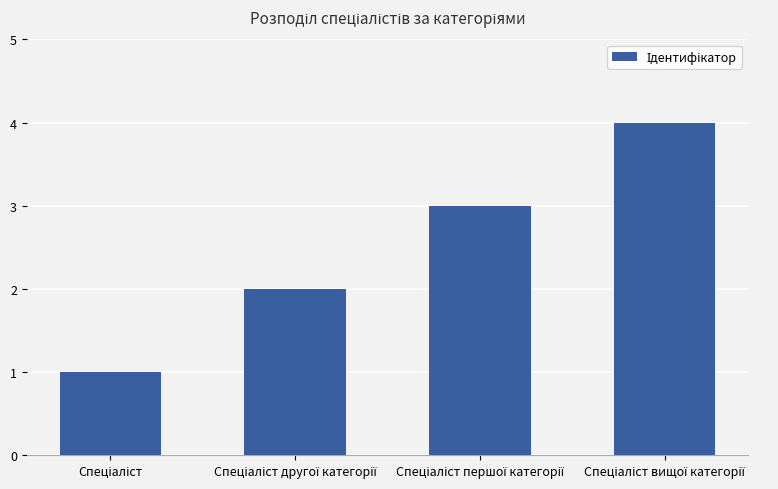

What is the difference between the maximum and minimum values?

3